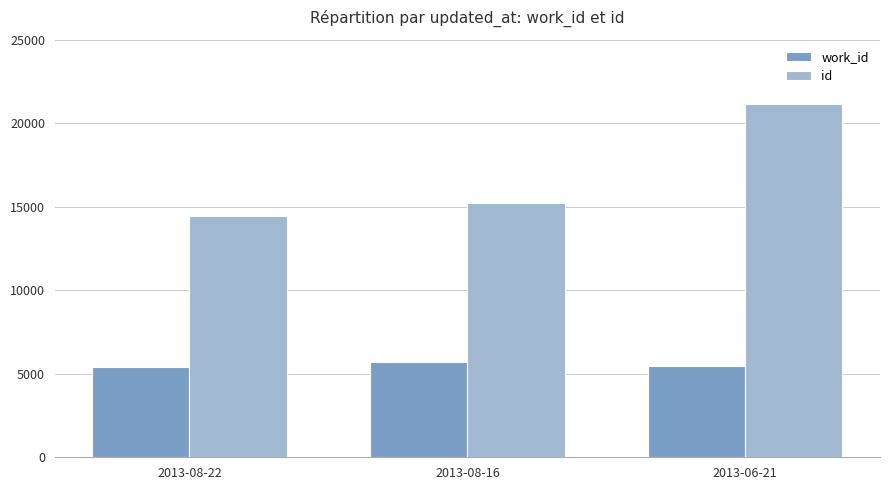

What is the sum of the id values at 2013-06-21 and 2013-08-16?

36319